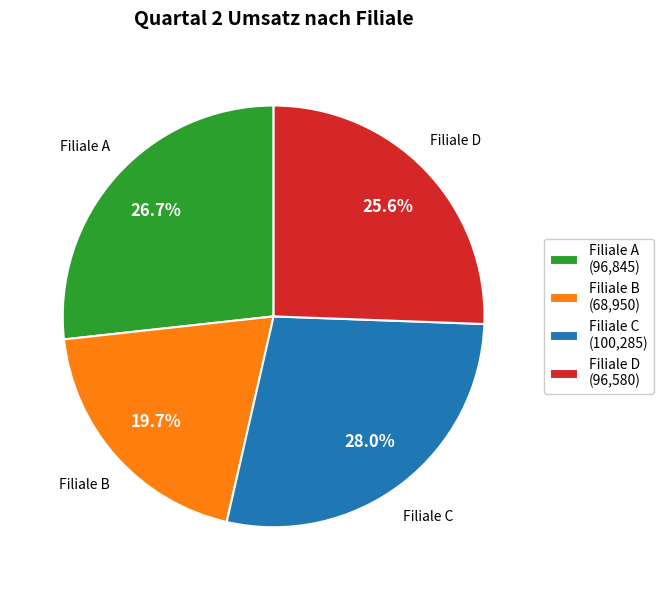

How many slices are in this pie chart?

4